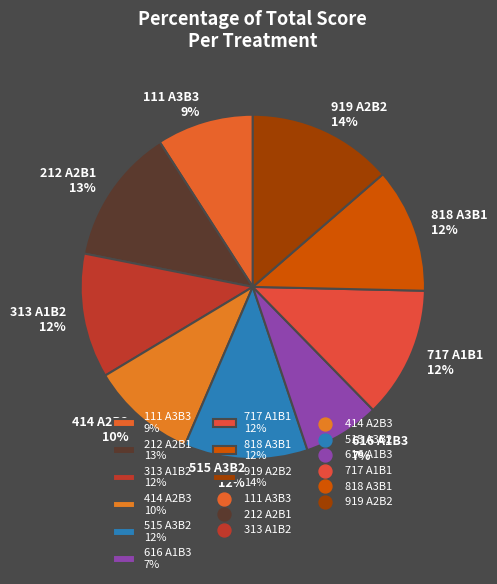

Approximately how many times larger is the value at 515 A3B2 compared to 111 A3B3?

1.3